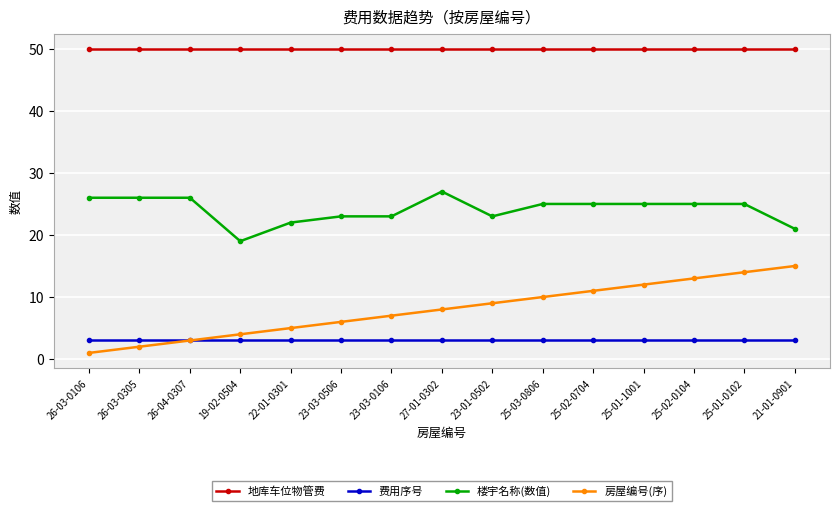

What is the maximum value shown in the chart?

50